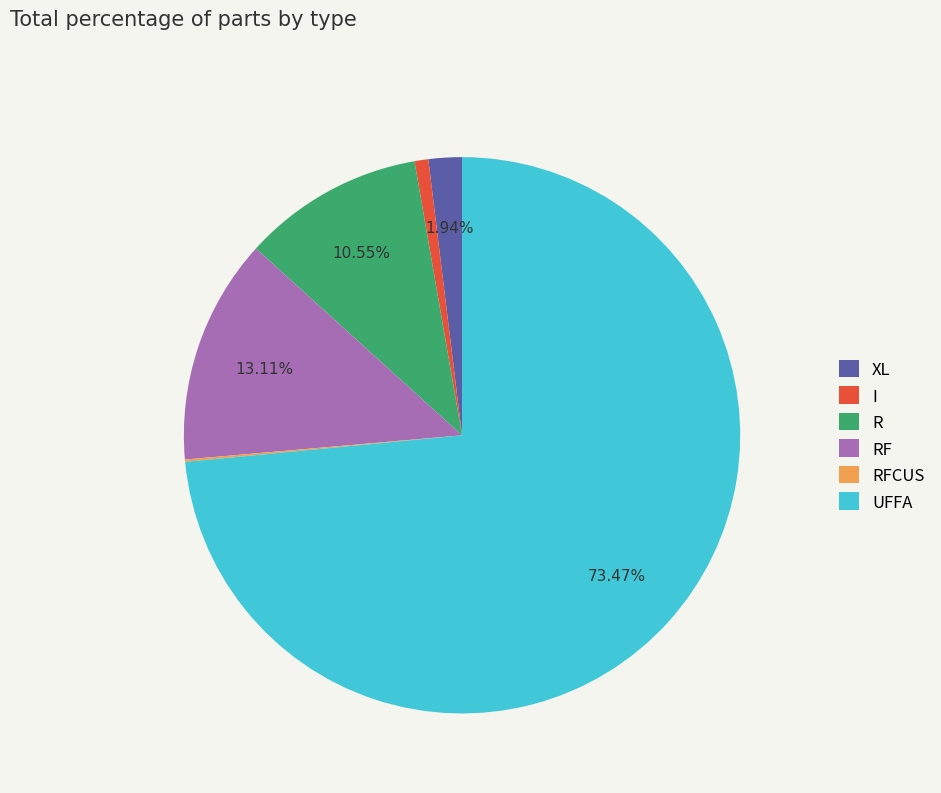

To the nearest percent, what is the combined percentage of XL and I?

3%